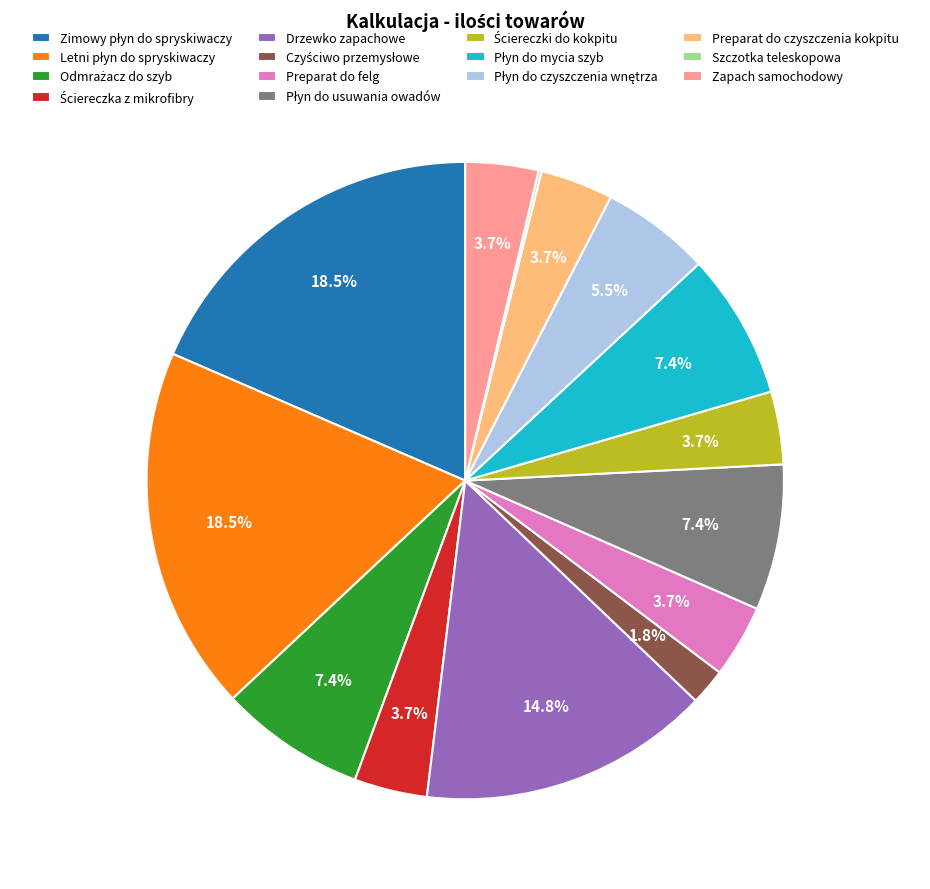

Is there any slice that represents more than half of the pie?

No